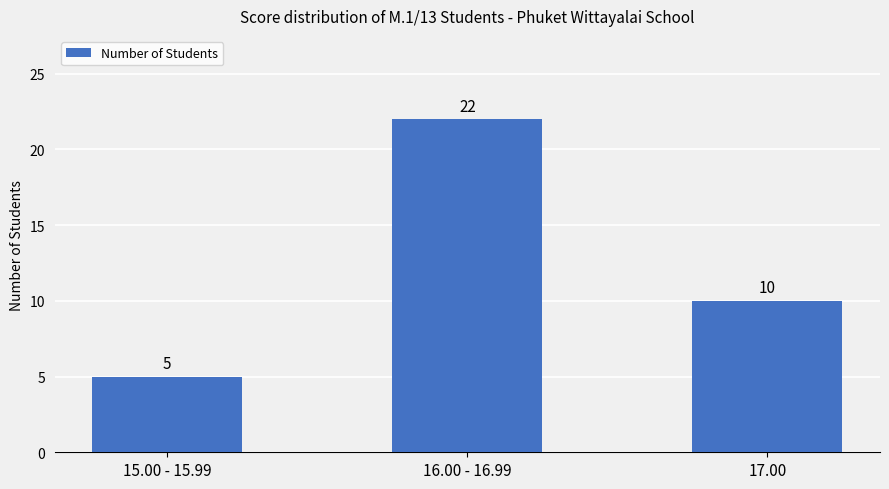

Rank the categories by value from highest to lowest.

16.00 - 16.99, 17.00, 15.00 - 15.99